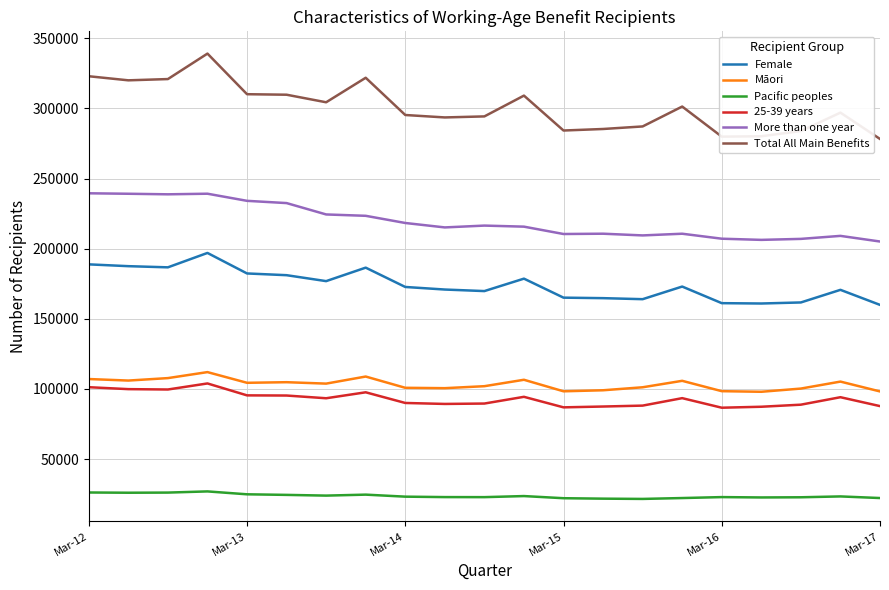

What is the sum of all Total All Main Benefits values?

6318906